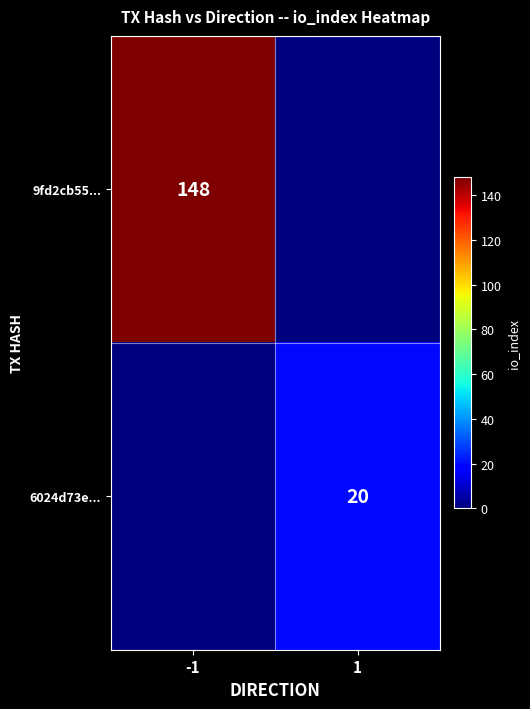

The 6024d73e... series shows 20 at 1. True or false?

True